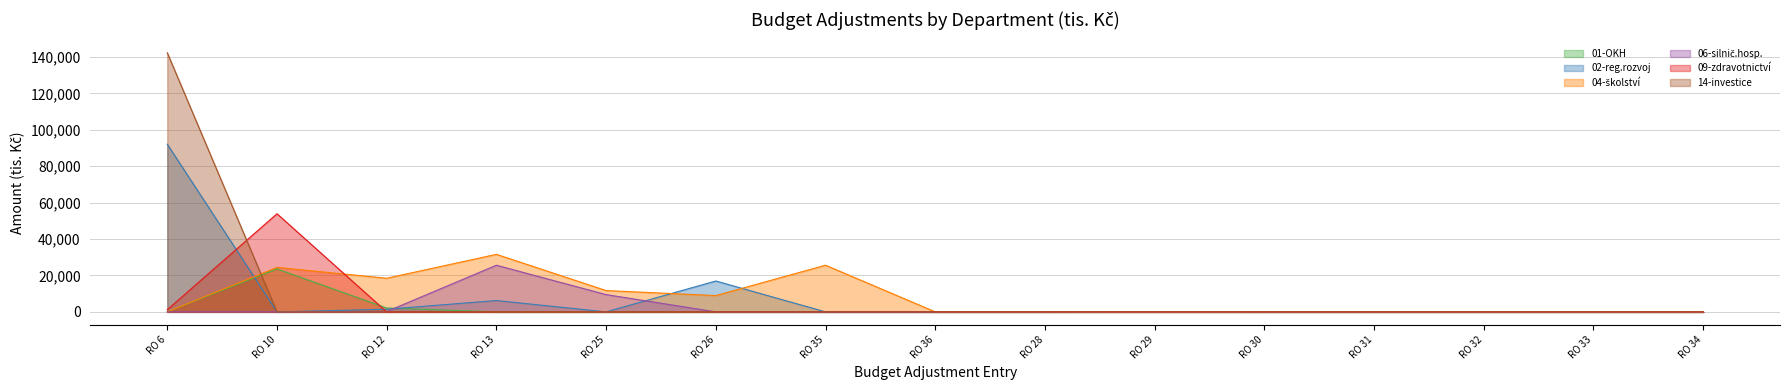

How many lines are shown in the chart?

6